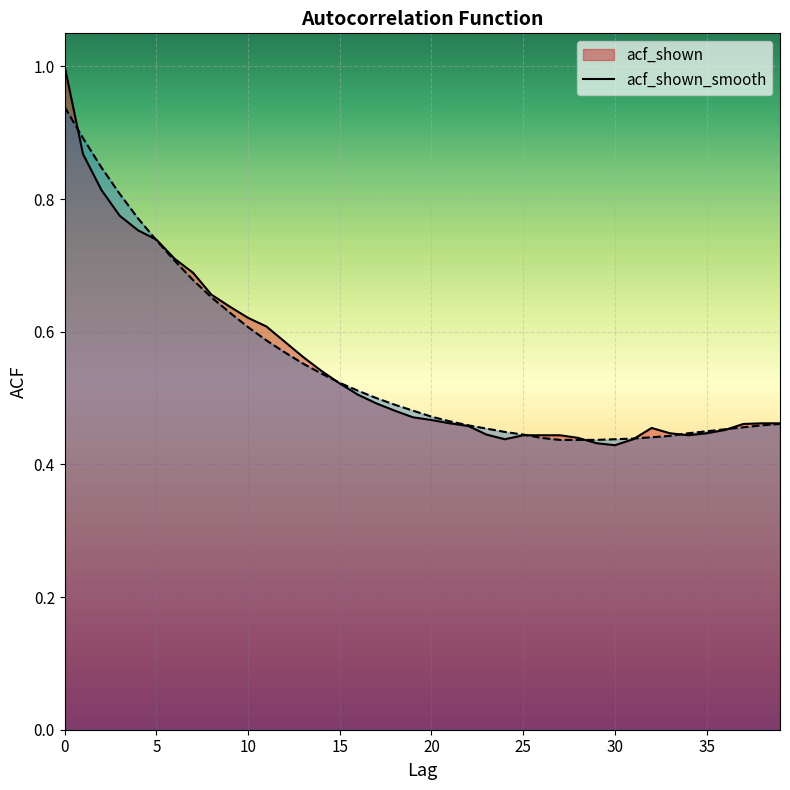

What is the difference between the maximum and second lowest values in the acf_shown series?

0.6